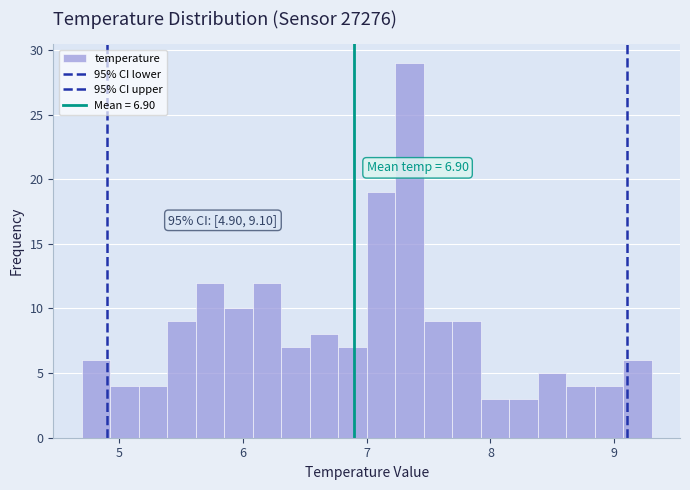

Read against the x-axis, roughly where is the centre of the tallest bar?

7.3